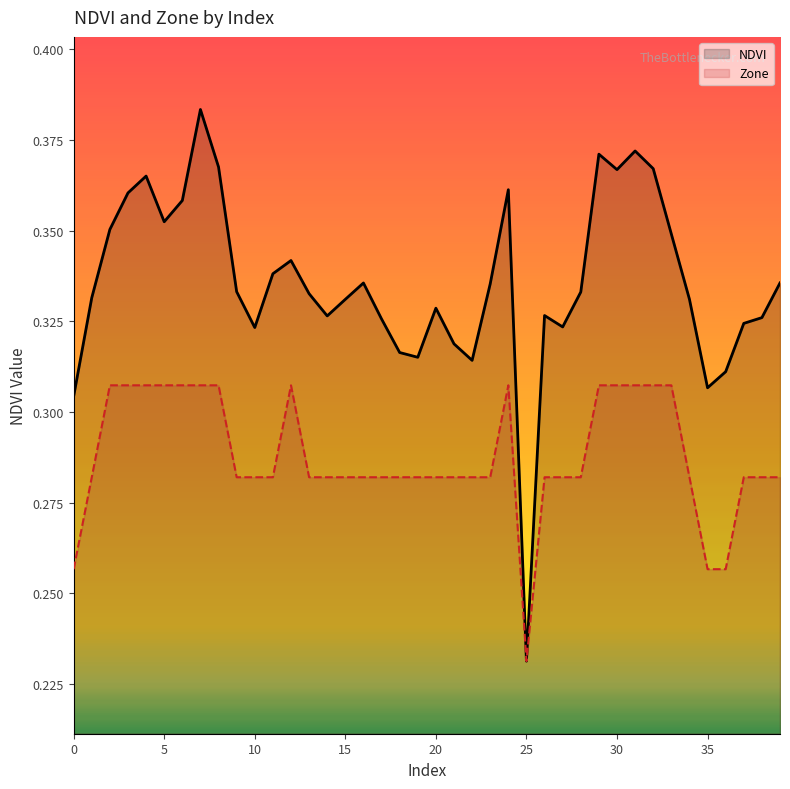

At how many categories does at least one series exceed 0?

40